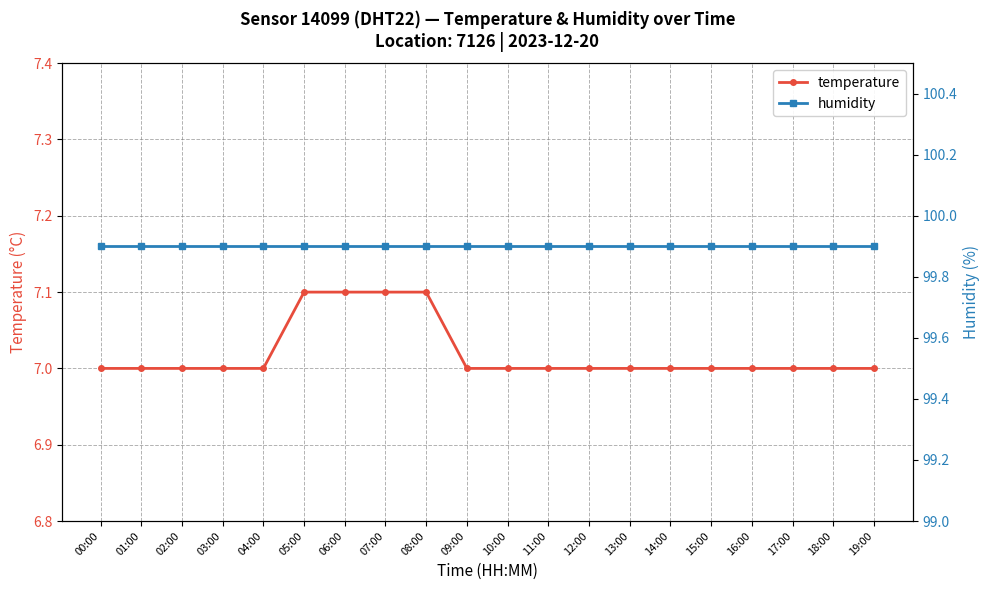

What is the sum of the humidity values at 05:00 and 11:00?

199.8